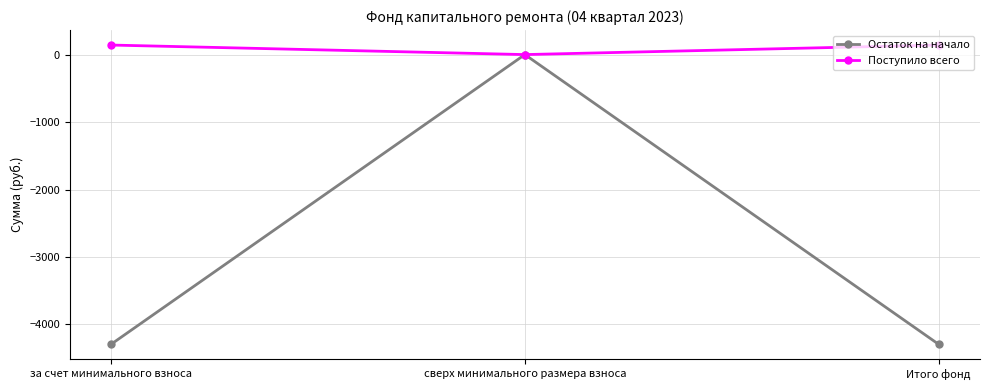

What is the total value across all series at Итого фонд?

-4152.1